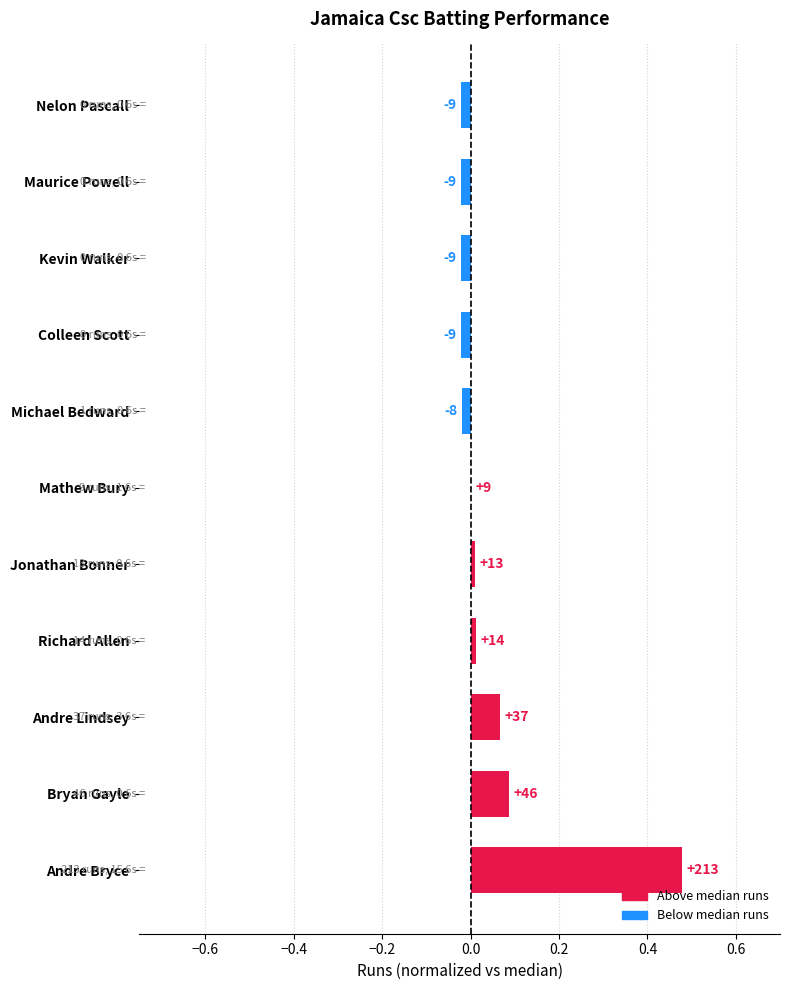

Count the number of data series in this chart.

1